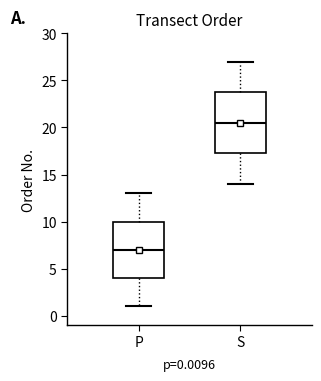

Which box's median line is the highest?

S